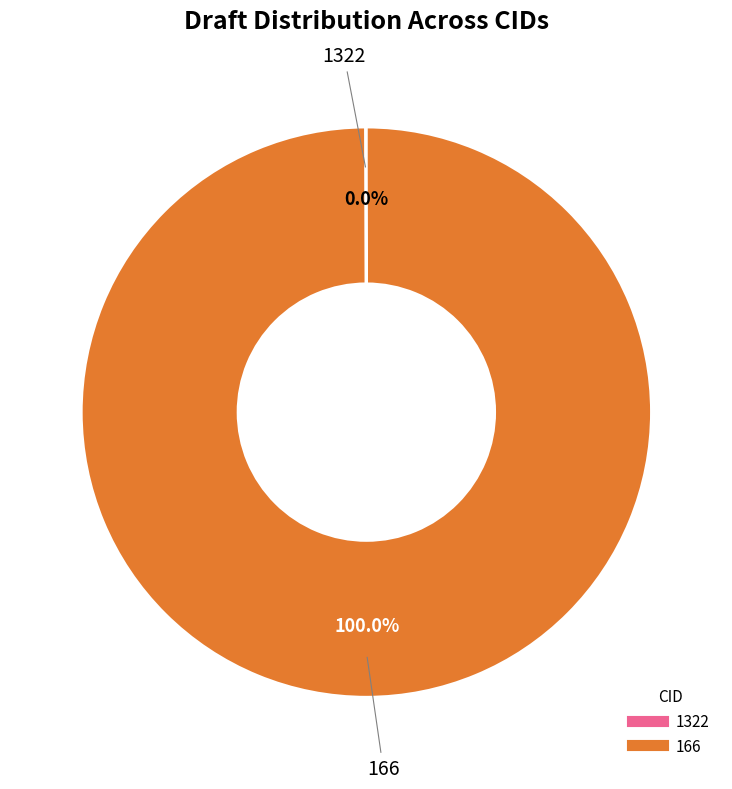

Is there any slice that represents more than half of the pie?

Yes